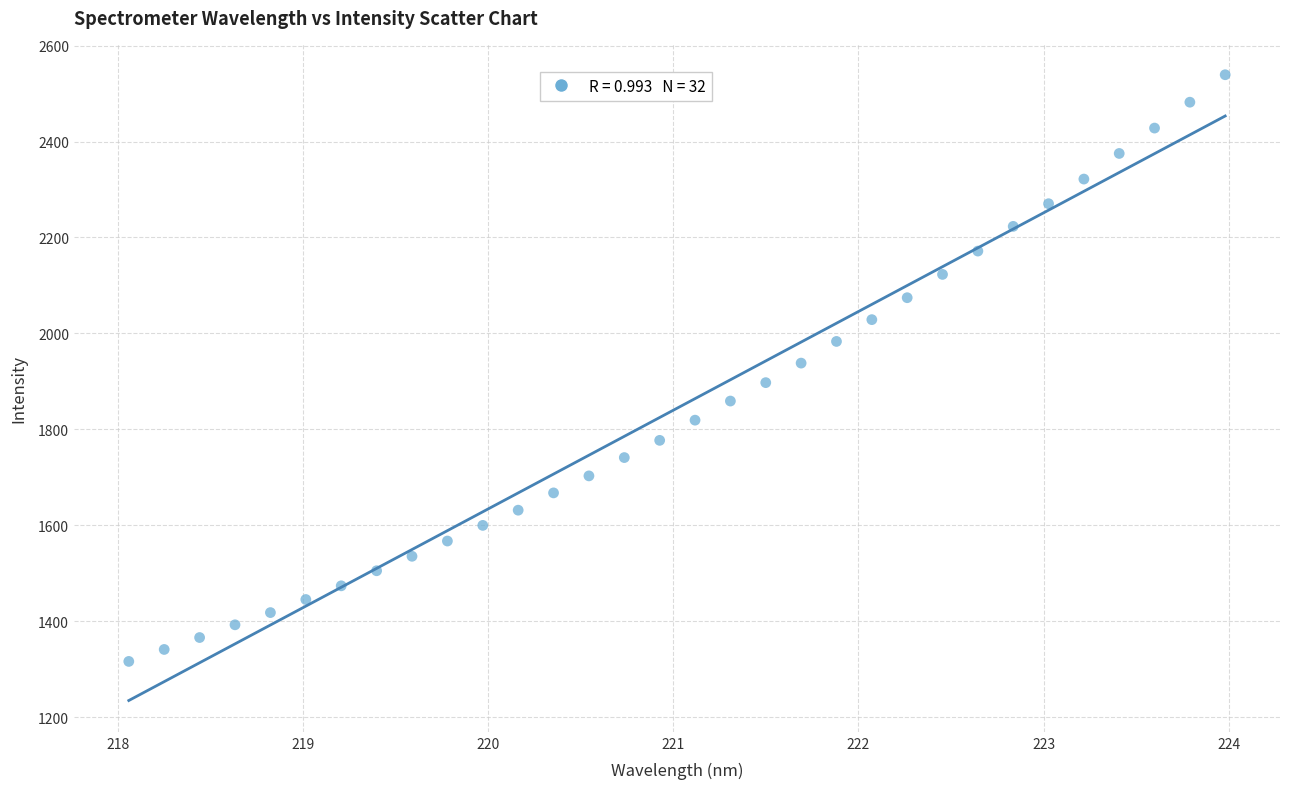

What is the range of Y values (max minus min)?

1222.5